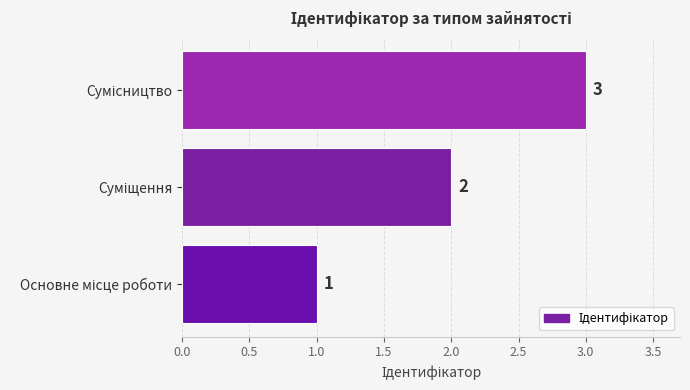

What is the sum of all values?

6